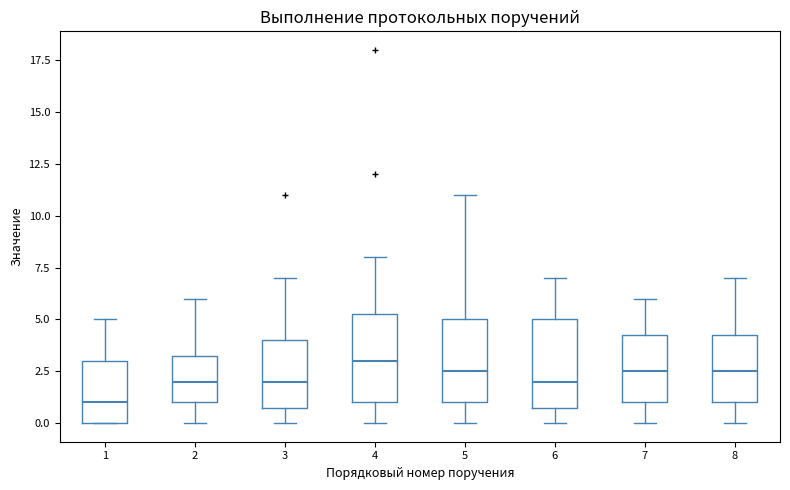

Reading left to right, transcribe this box plot: for each box, give where its median line is, the range the box spans, and where its two whiskers end, as read against the y-axis. The values are not printed on the chart, so give them approximately, as read against the axis.

1: median 1.0, box 0.0 to 3.0, whiskers 0.0 to 5.0
2: median 2.0, box 1.0 to 3.5, whiskers 0.0 to 6.0
3: median 2.0, box 1.0 to 4.0, whiskers 0.0 to 7.0
4: median 3.0, box 1.0 to 5.5, whiskers 0.0 to 8.0
5: median 2.5, box 1.0 to 5.0, whiskers 0.0 to 11.0
6: median 2.0, box 1.0 to 5.0, whiskers 0.0 to 7.0
7: median 2.5, box 1.0 to 4.5, whiskers 0.0 to 6.0
8: median 2.5, box 1.0 to 4.5, whiskers 0.0 to 7.0